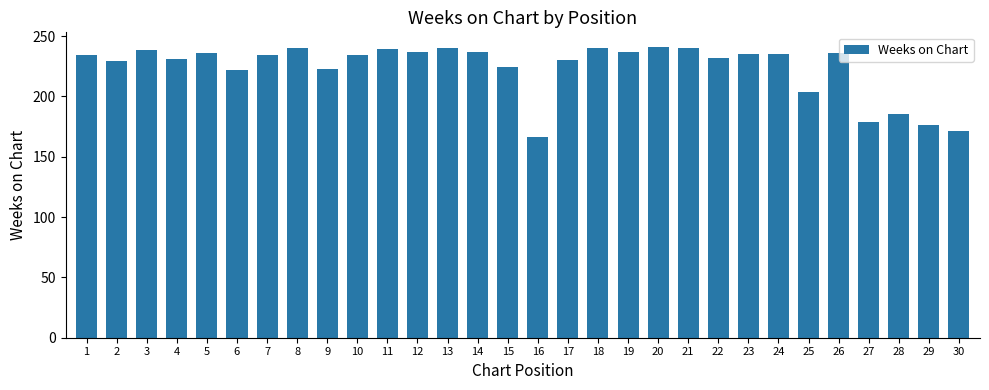

The value at 14 is 237. True or false?

True